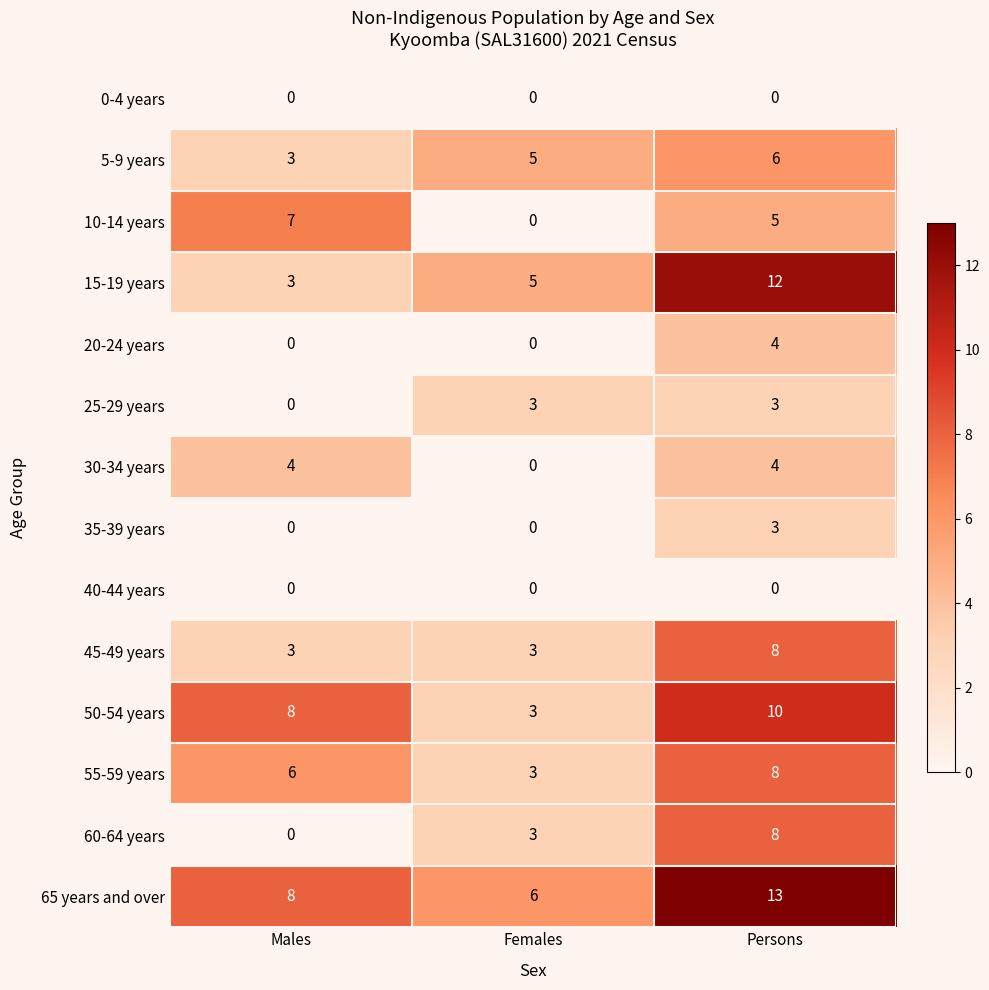

List the labels in order of 15-19 years value, largest first.

Persons, Females, Males